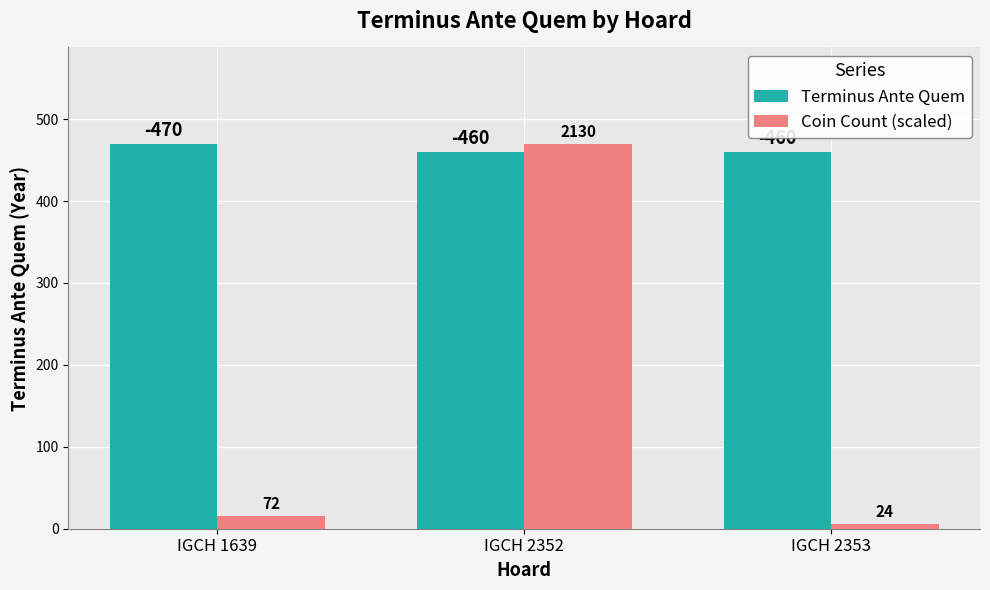

What are all the series names shown in the legend?

Terminus Ante Quem, Coin Count (scaled)